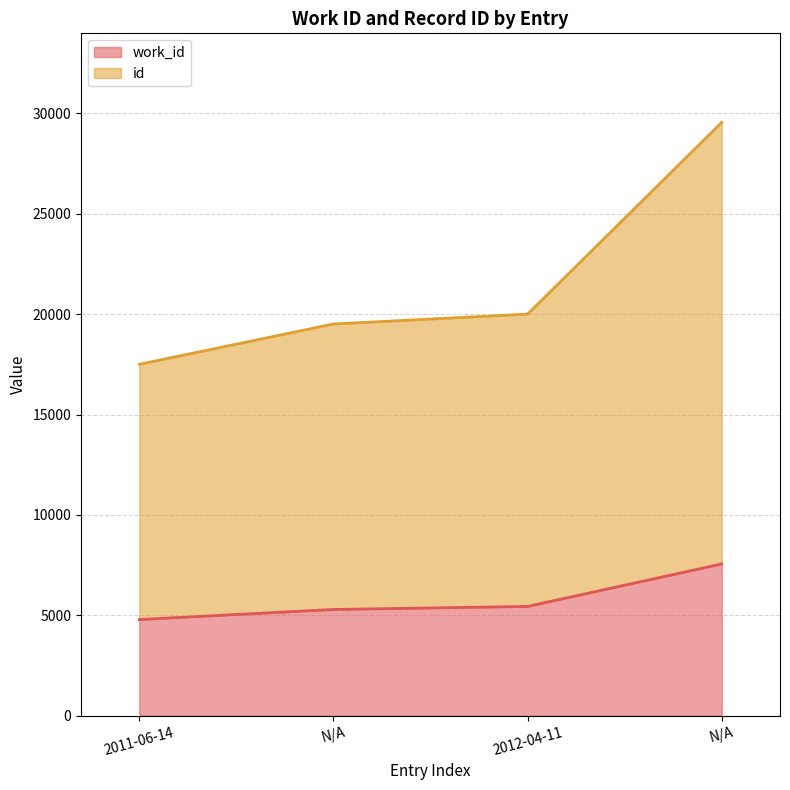

What is the difference between the maximum and minimum values in the work_id series?

2769